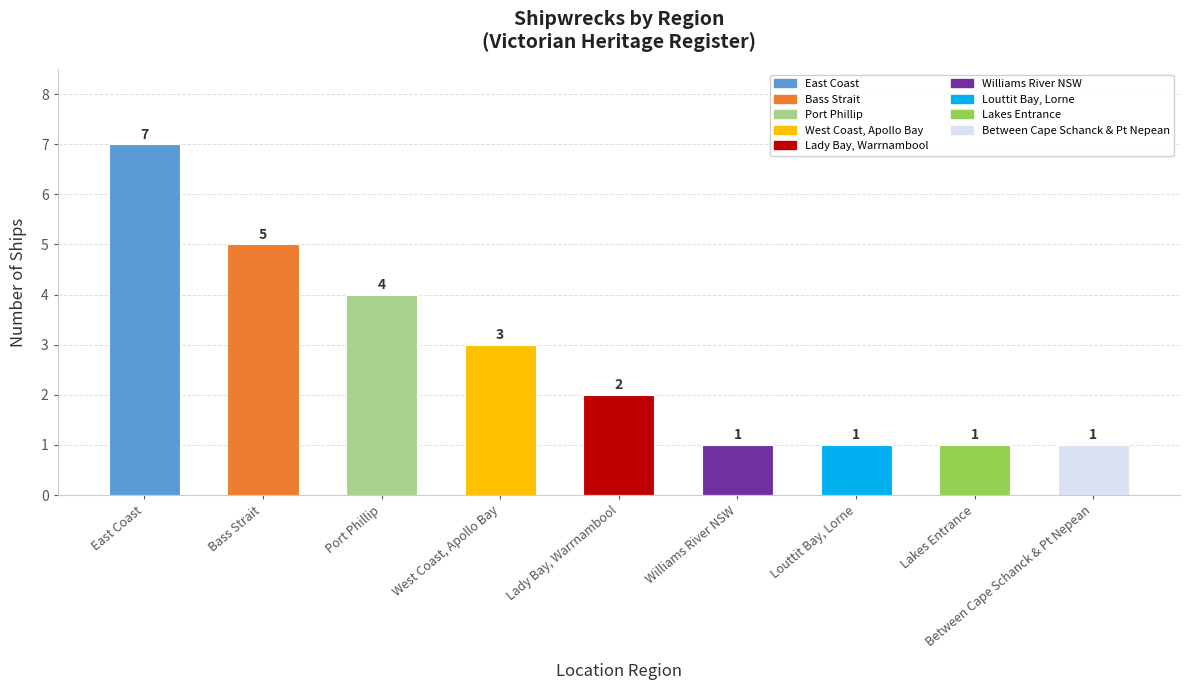

Which label corresponds to the largest value in the chart?

East Coast